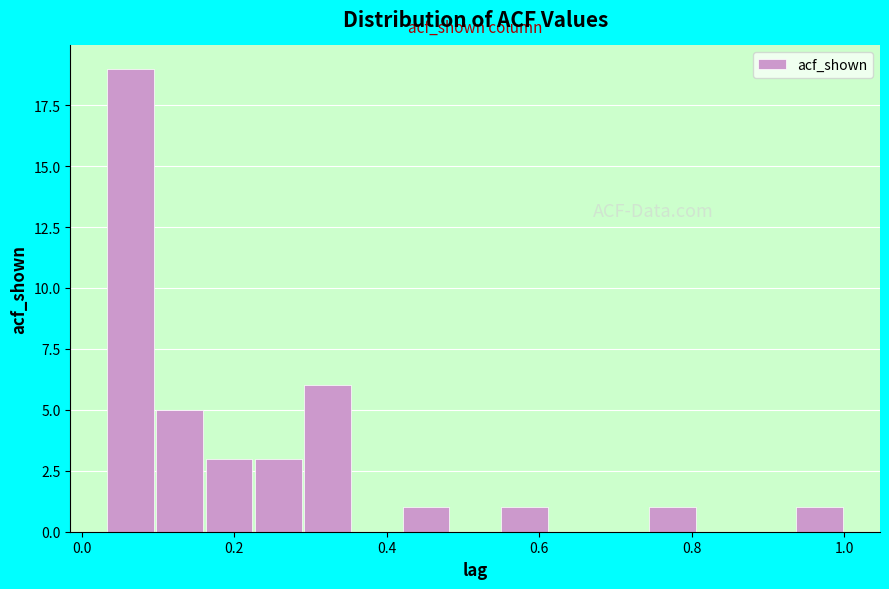

Around what value on the x-axis is the tallest bar? Give the approximate position of its centre, as read against the axis.

0.06